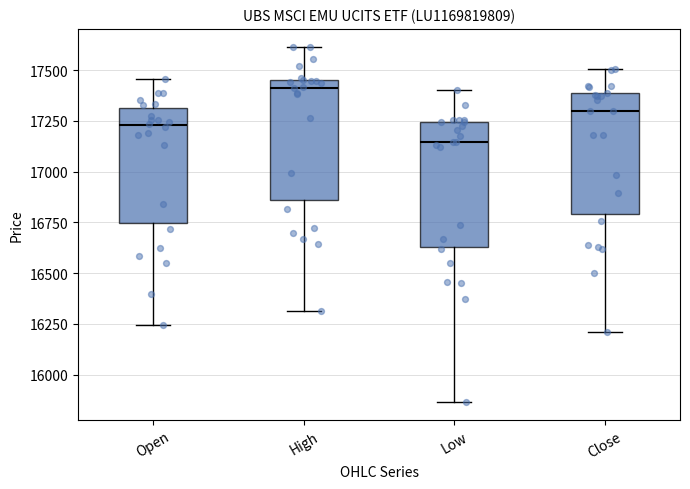

Reading left to right, transcribe this box plot: for each box, give where its median line is, the range the box spans, and where its two whiskers end, as read against the y-axis. The values are not printed on the chart, so give them approximately, as read against the axis.

Open: median 17250, box 16750 to 17300, whiskers 16250 to 17450
High: median 17400, box 16850 to 17450, whiskers 16300 to 17600
Low: median 17150, box 16650 to 17250, whiskers 15850 to 17400
Close: median 17300, box 16800 to 17400, whiskers 16200 to 17500